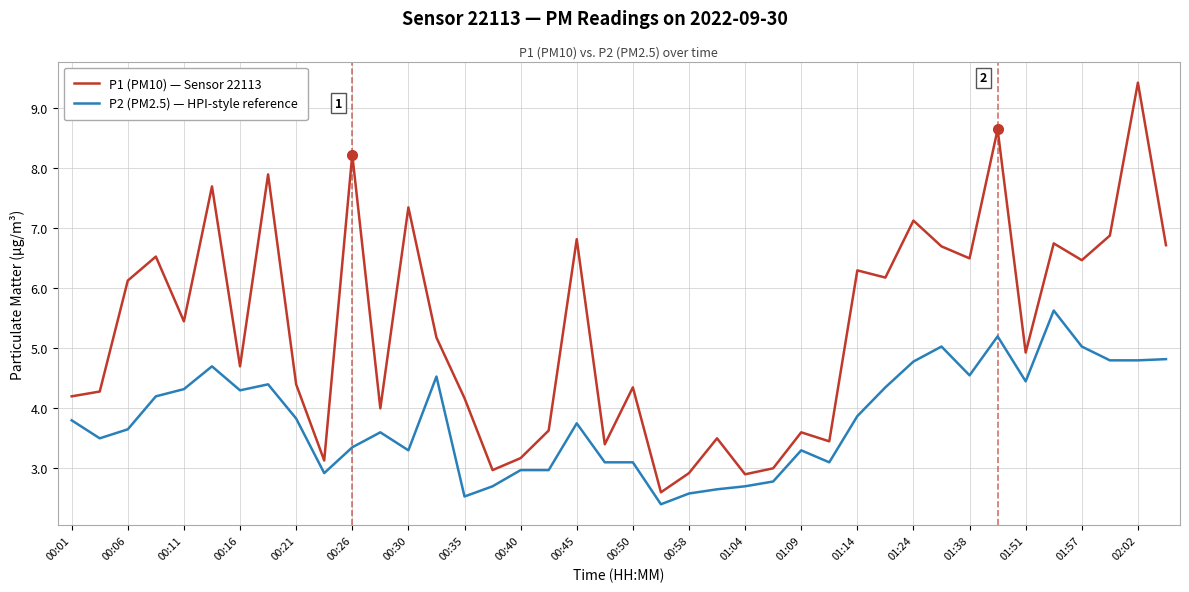

How many interior local valleys does the P1 (PM10) — Sensor 22113 series have?

13